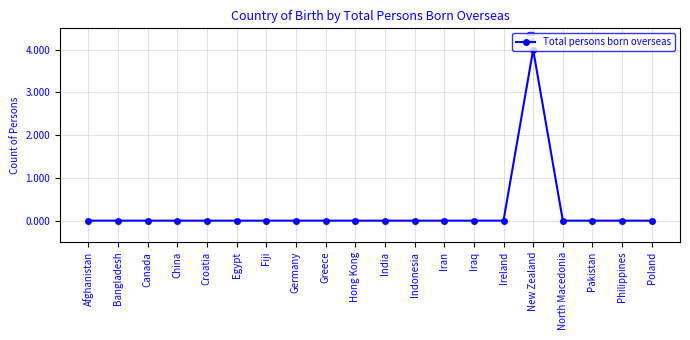

What position from the right is Indonesia?

9